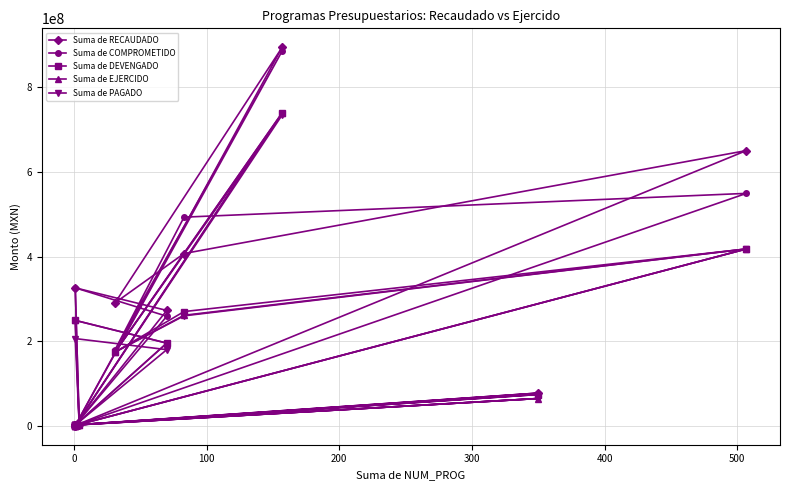

How many lines are shown in the chart?

5